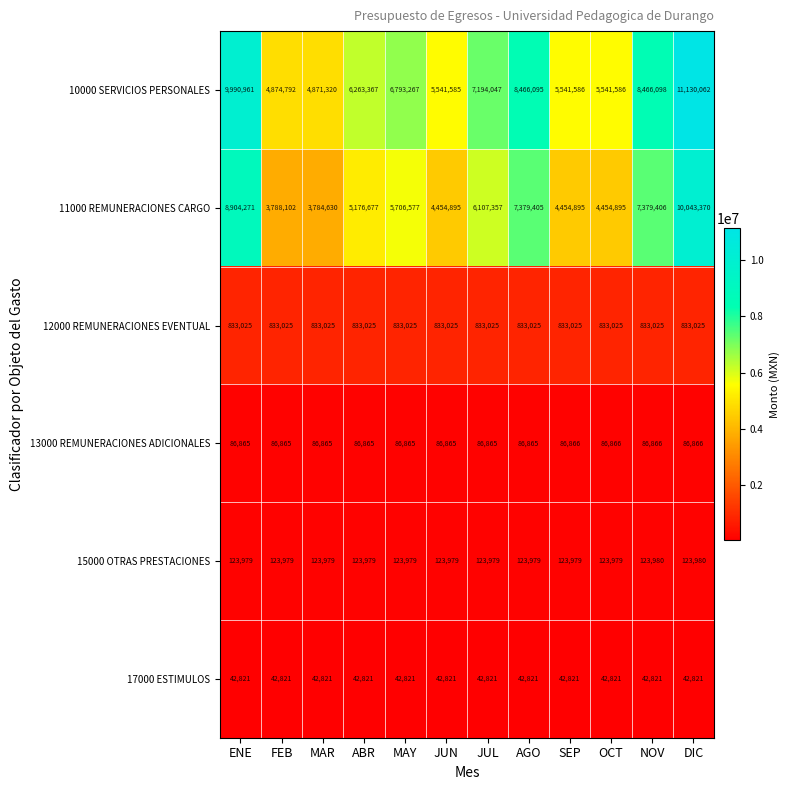

At which category is the sum across all series the highest?

DIC